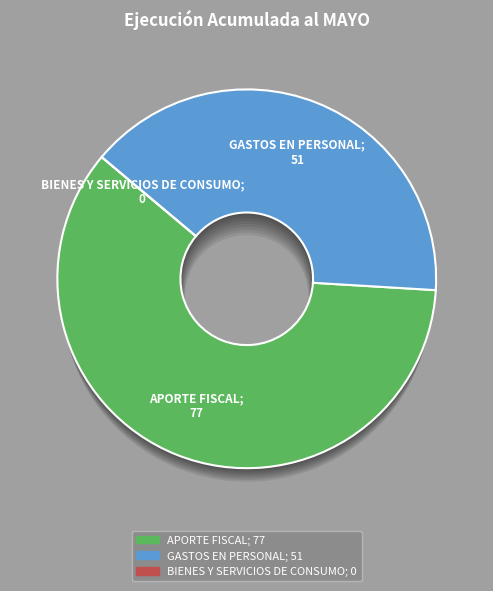

Between APORTE FISCAL and BIENES Y SERVICIOS DE CONSUMO, which is larger?

APORTE FISCAL